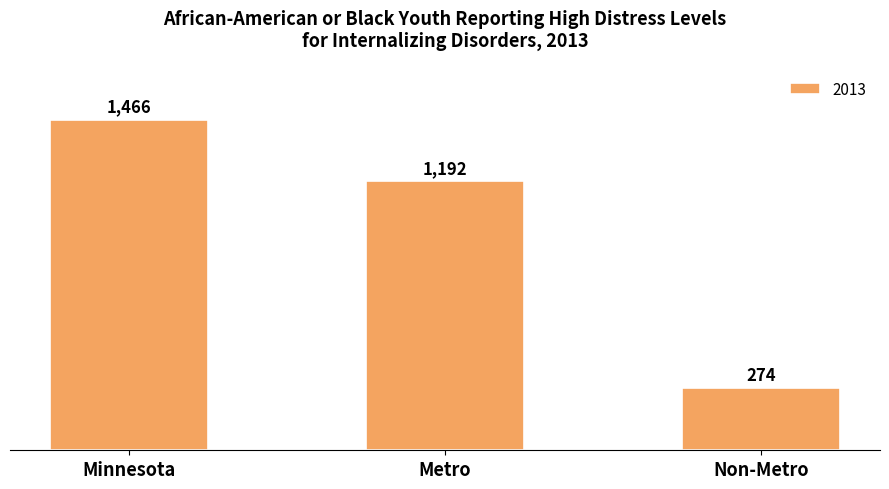

Read the value at Minnesota.

1466